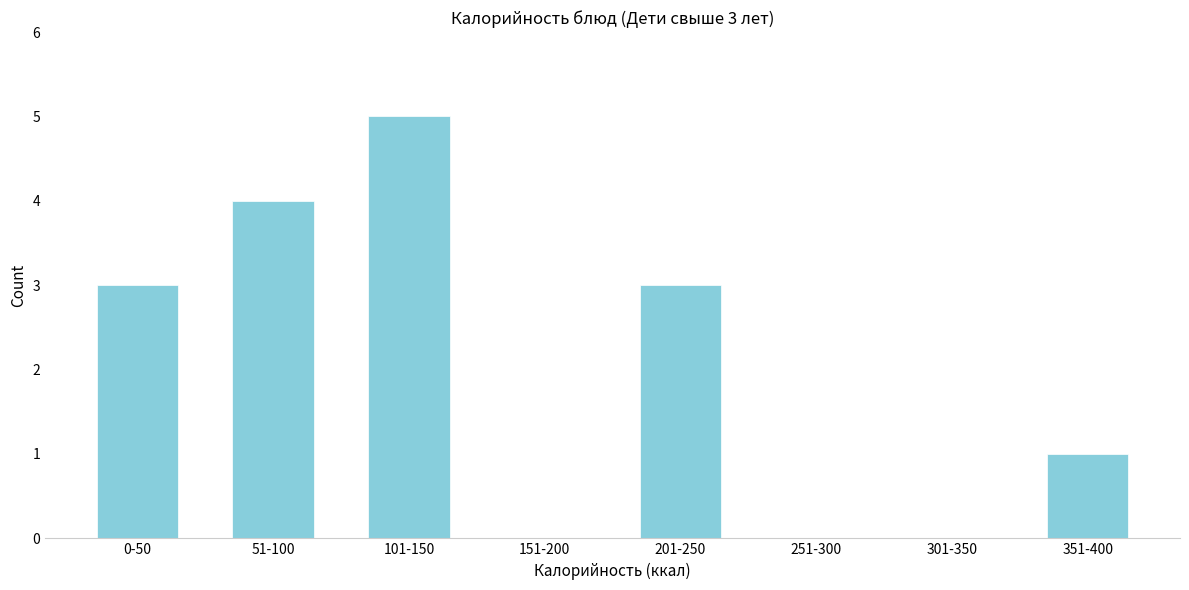

Reading left to right, what are all the values shown in this chart?

0-50=3	51-100=4	101-150=5	151-200=0	201-250=3	251-300=0	301-350=0	351-400=1